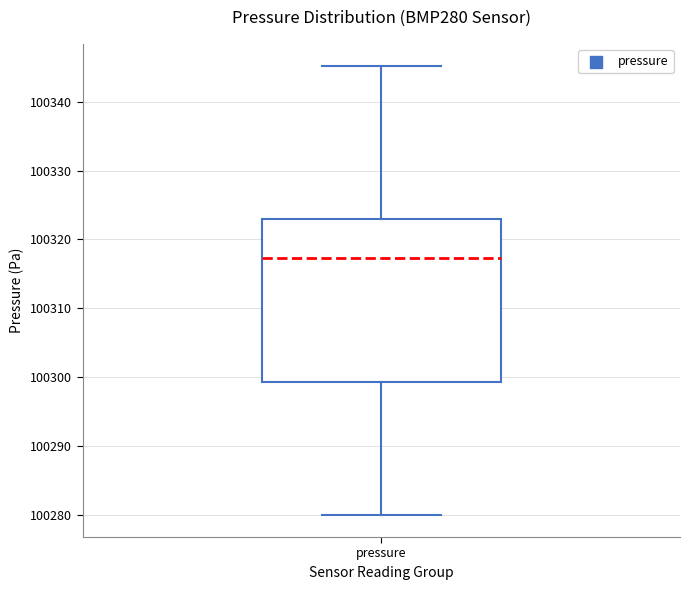

Where does the median line of the box for pressure sit on the y-axis? The values are not printed on the chart, so give them approximately, as read against the axis.

100317